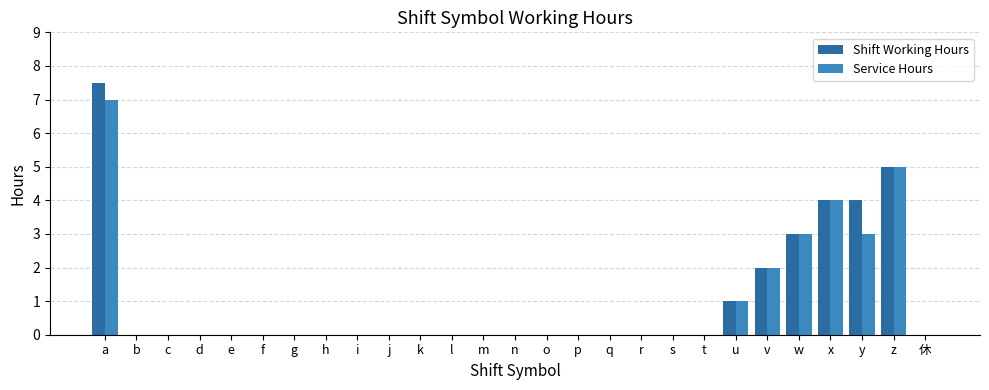

True or false: Shift Working Hours has a value of 0.0 at k.

True